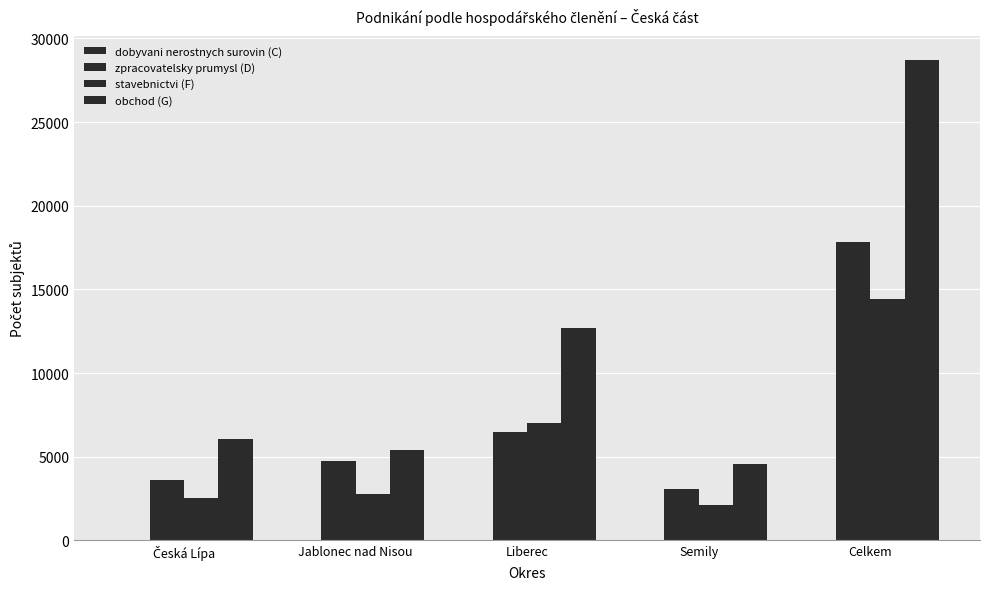

Count the number of data series in this chart.

4